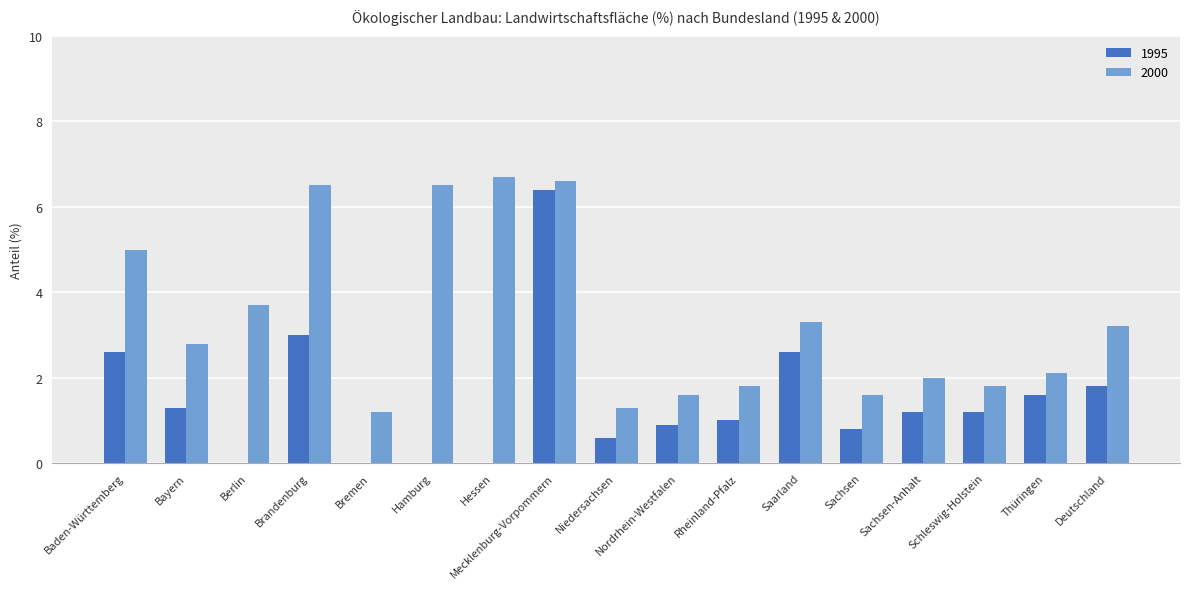

What is the difference between the 2000 values at Deutschland and Baden-Württemberg?

1.8